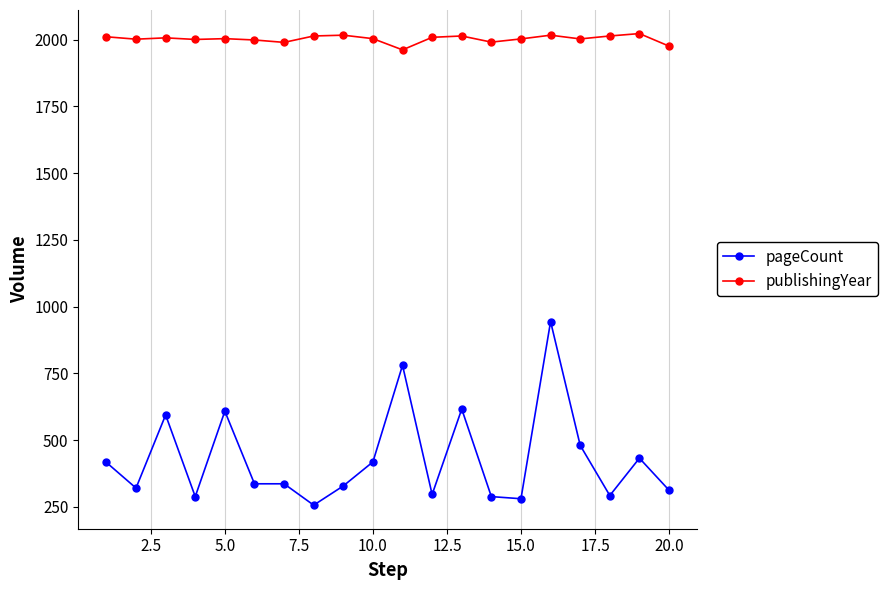

What is the maximum value for publishingYear?

2023